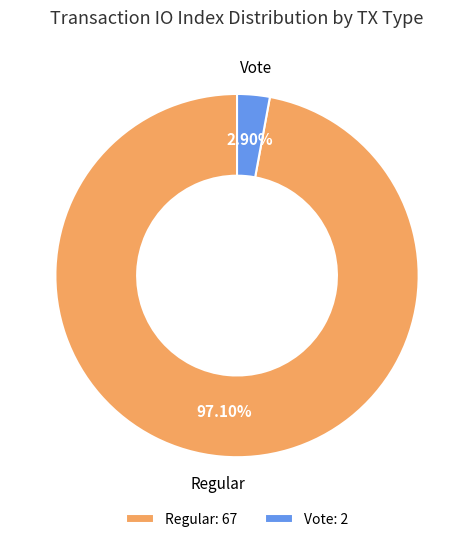

True or false: Regular accounts for 97% of the total.

True